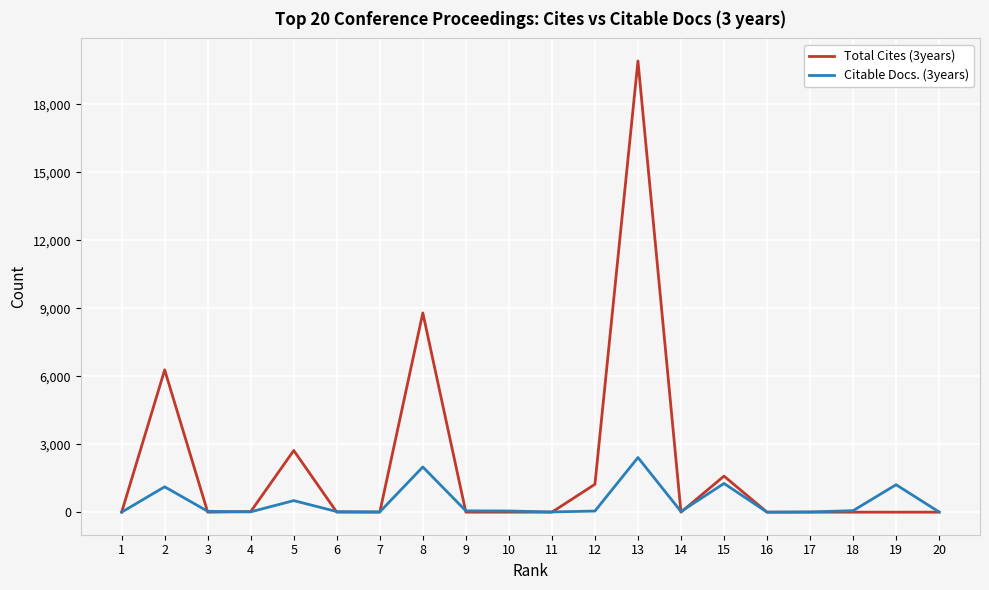

Which series has the largest total across all categories?

Total Cites (3years)